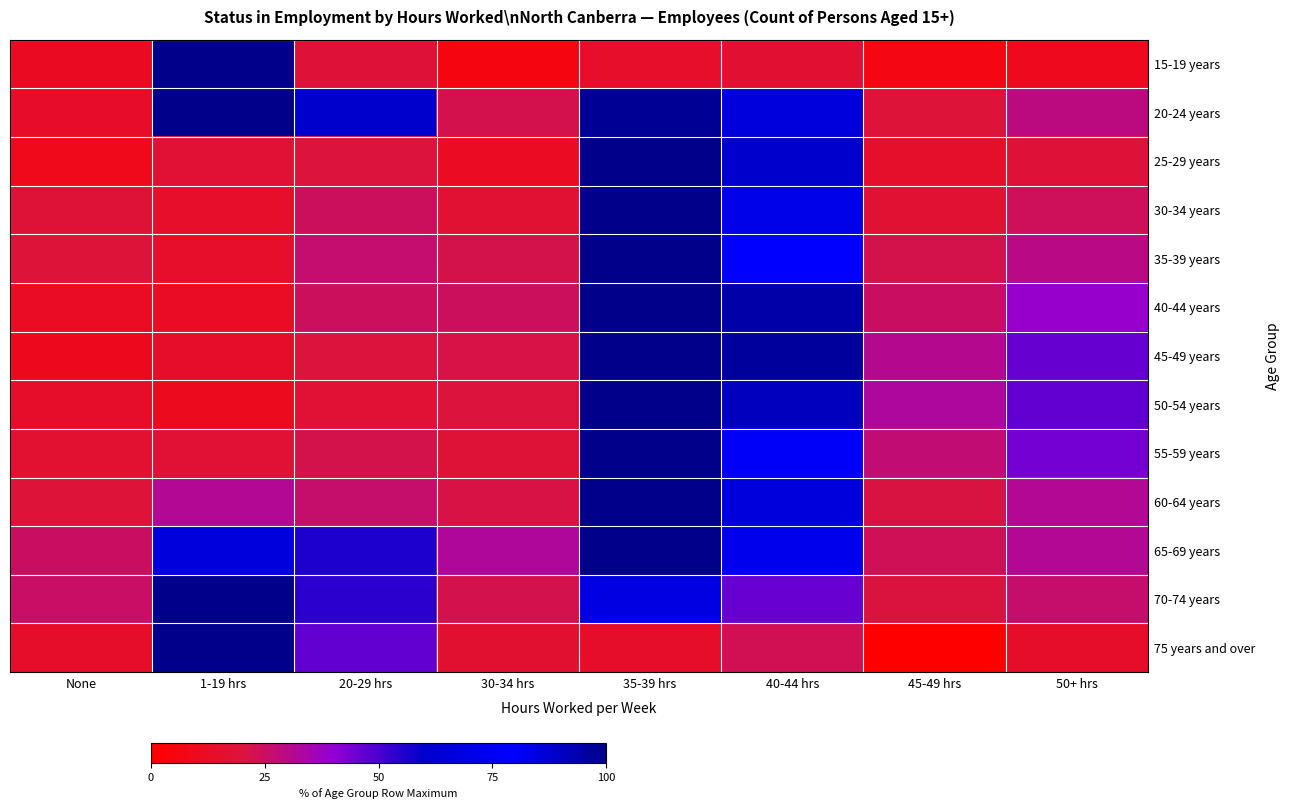

What is the maximum value shown in the chart?

100.0